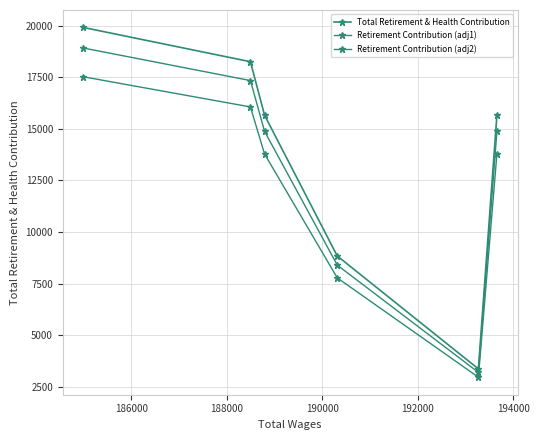

How many lines are shown in the chart?

3